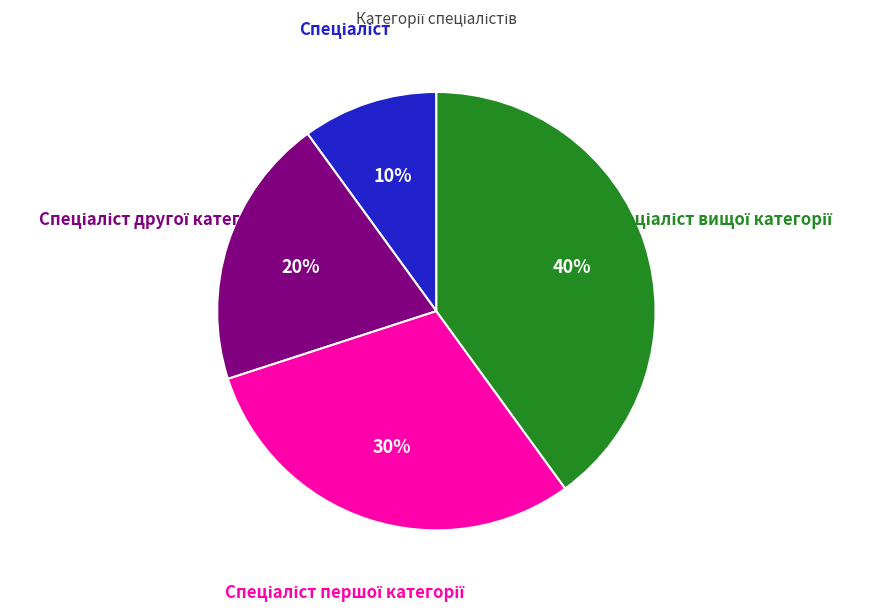

Does any single category account for the majority?

No